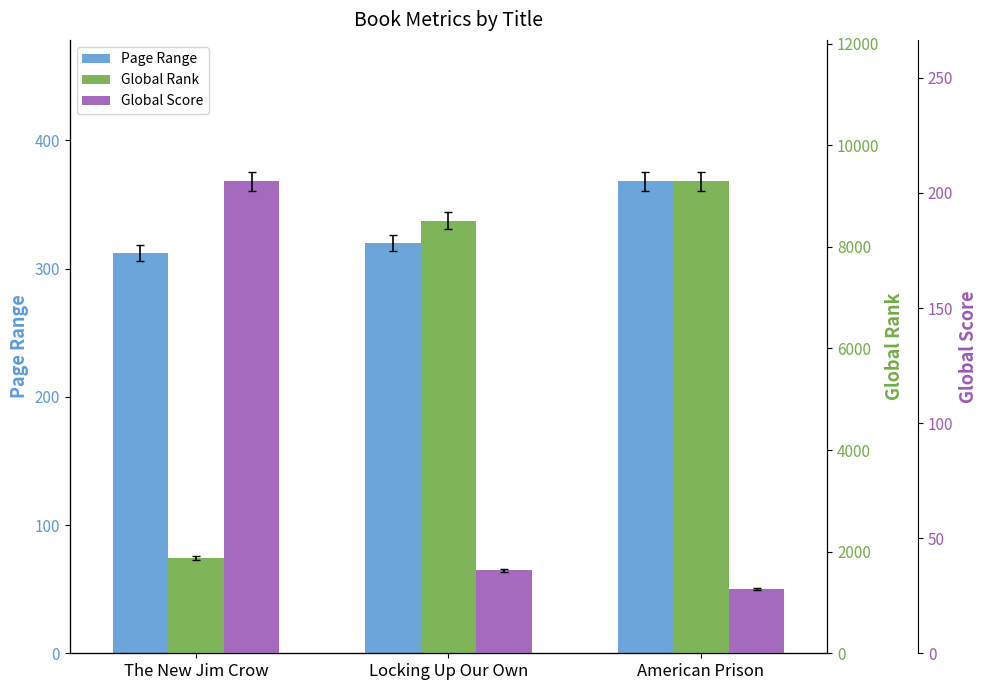

Reading left to right, list all the values displayed in this chart.

Page Range: 312	320	368
Global Rank: 1882	8513	9288
Global Score: 205	36	28